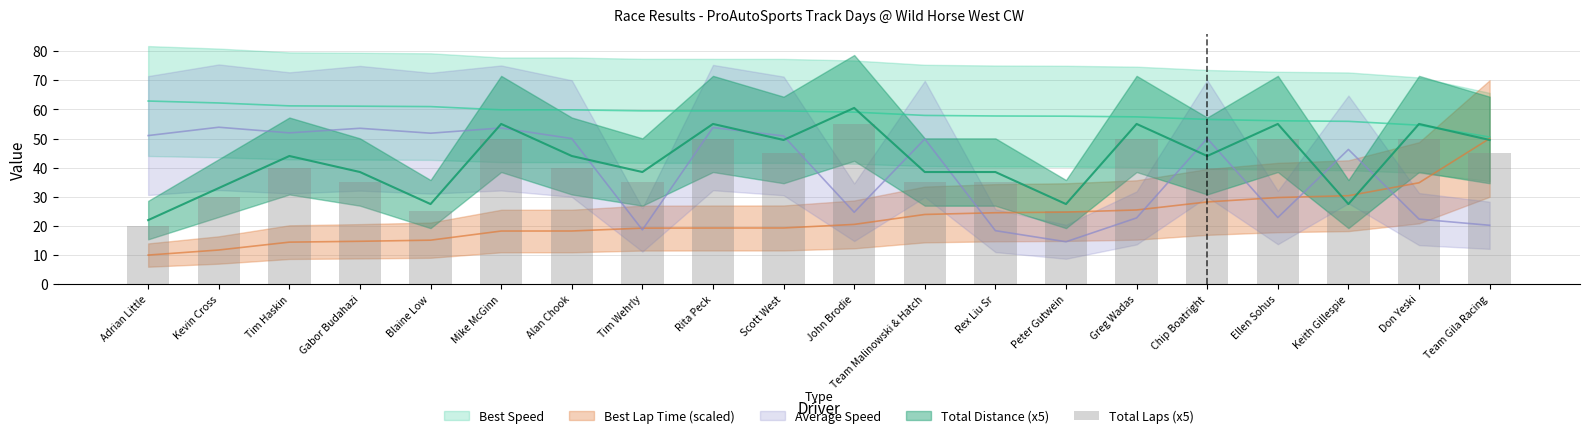

Approximately how many times larger is the value at Tim Haskin compared to Chip Boatright?

1.0